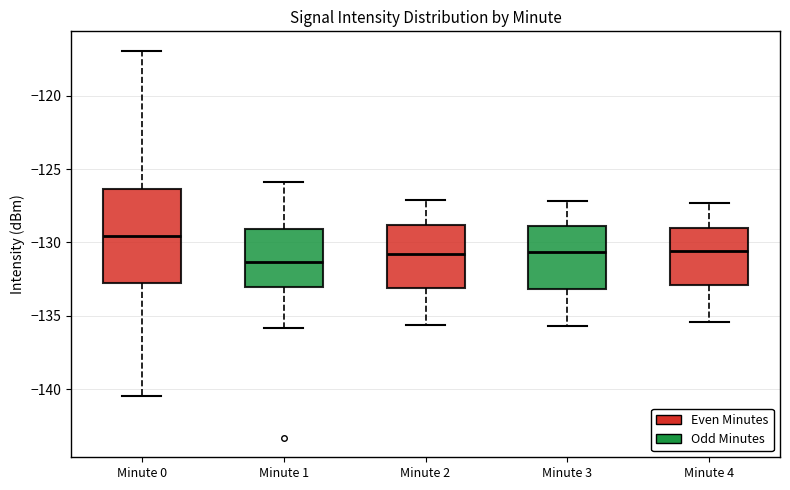

Reading left to right, transcribe this box plot: for each box, give where its median line is, the range the box spans, and where its two whiskers end, as read against the y-axis. The values are not printed on the chart, so give them approximately, as read against the axis.

Minute 0: median -129.5, box -133.0 to -126.5, whiskers -140.5 to -117.0
Minute 1: median -131.5, box -133.0 to -129.0, whiskers -136.0 to -126.0
Minute 2: median -131.0, box -133.0 to -129.0, whiskers -135.5 to -127.0
Minute 3: median -130.5, box -133.0 to -129.0, whiskers -135.5 to -127.0
Minute 4: median -130.5, box -133.0 to -129.0, whiskers -135.5 to -127.5